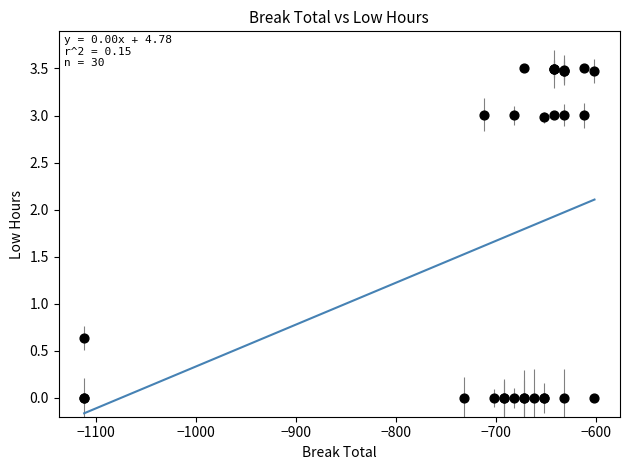

What Y value in the scatter plot is closest to 1?

0.6